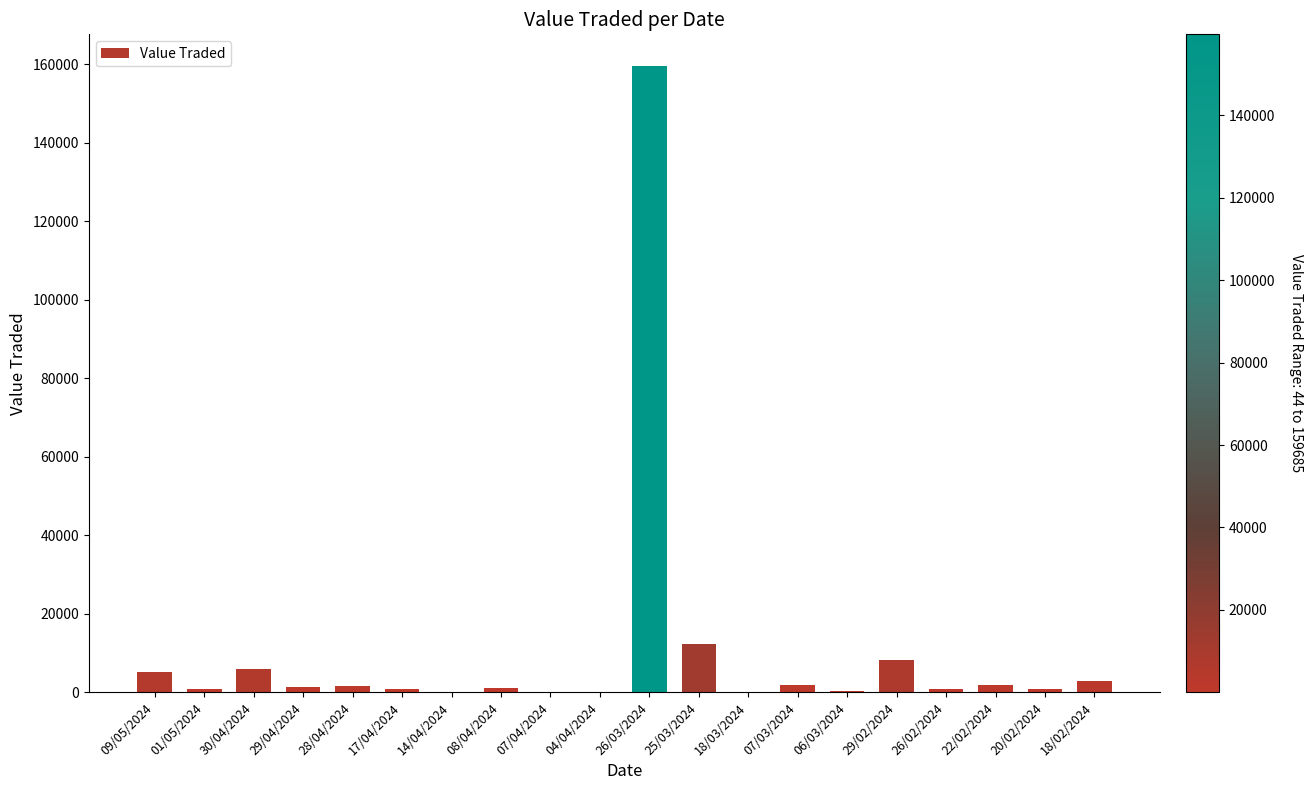

At which category does the chart reach its peak across all series?

26/03/2024